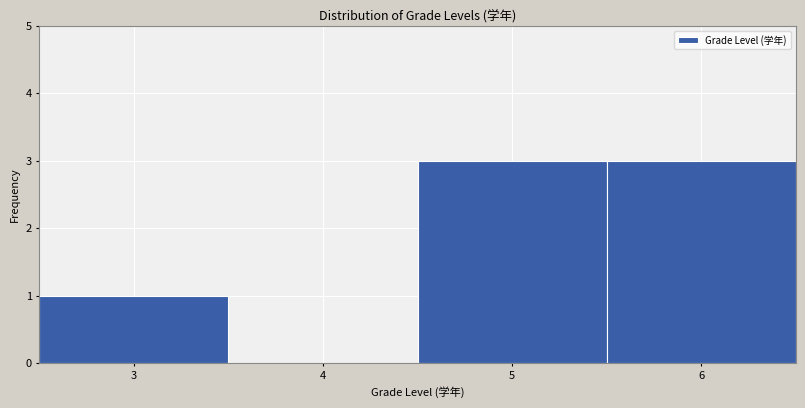

How tall is the bar that spans 5.5 to 6.5 on the x-axis? The values are not printed on the chart, so give them approximately, as read against the axis.

3